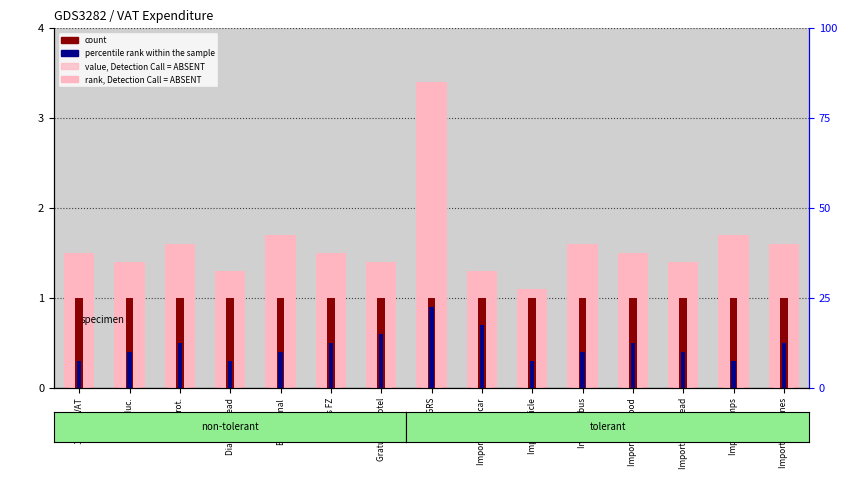

What is the label of the 3rd bar from the right?

Import diab.bread